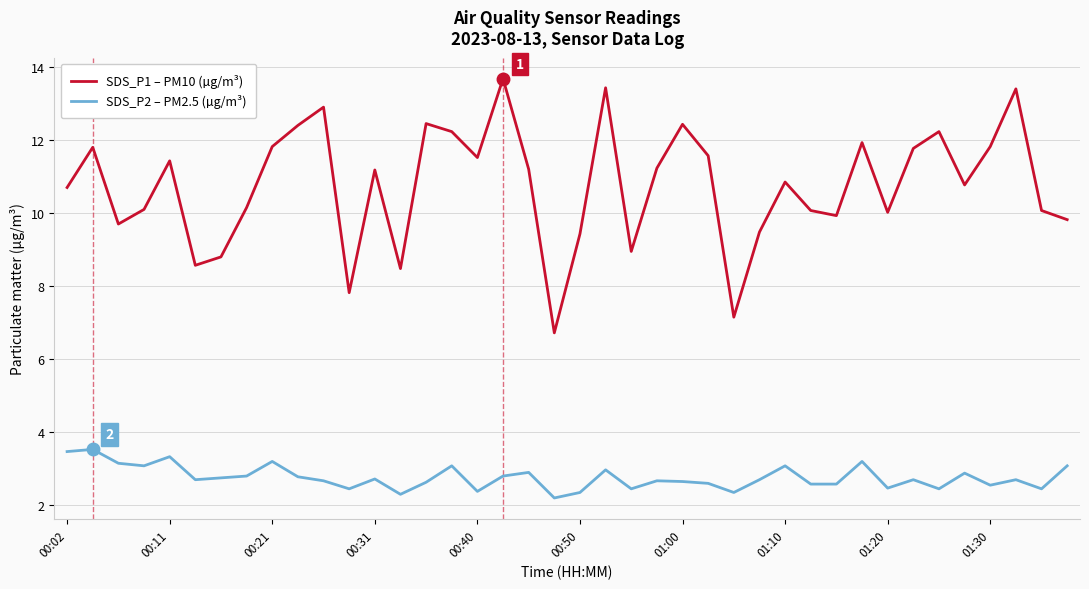

Rank the series by their maximum value, from highest to lowest.

SDS_P1 – PM10 (µg/m³), SDS_P2 – PM2.5 (µg/m³)